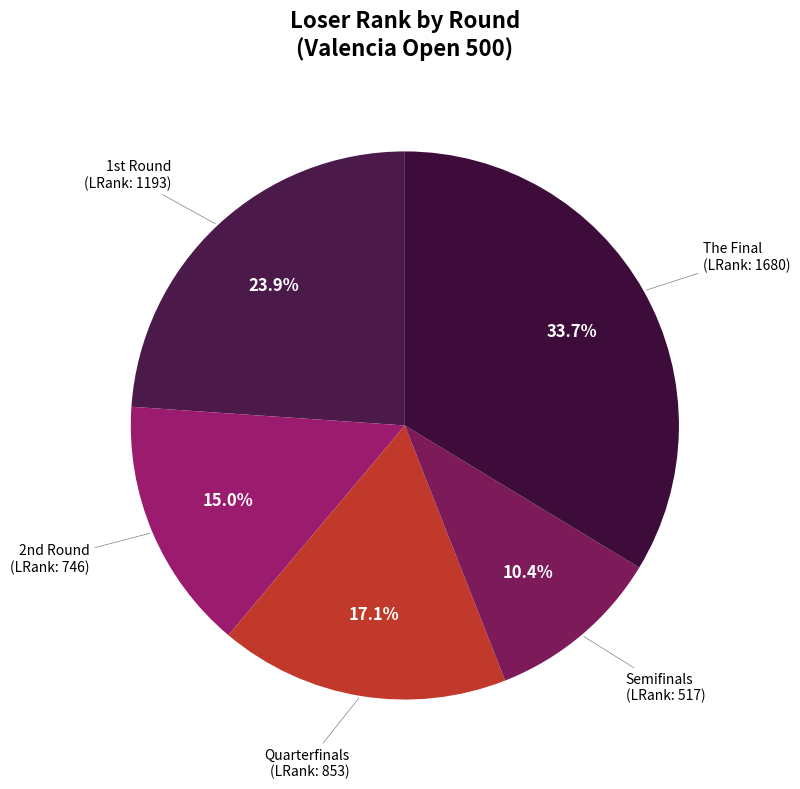

Count the number of slices in the pie.

5